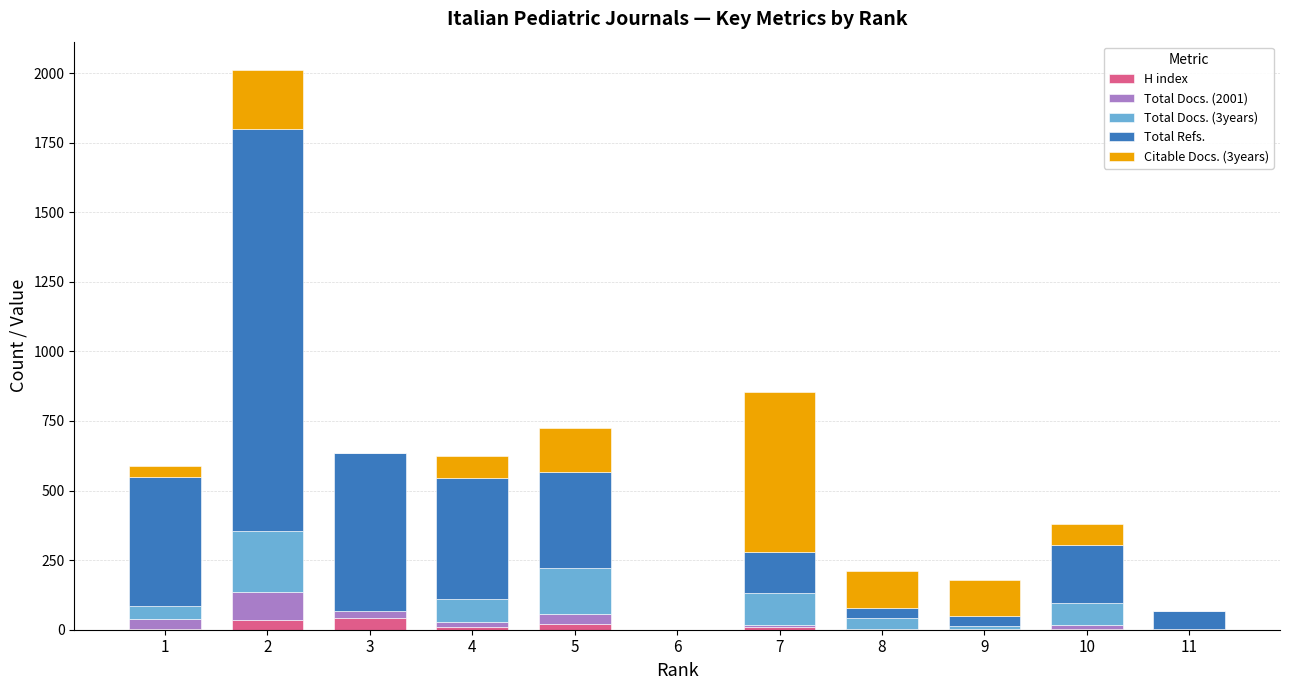

What are all the series names shown in the legend?

H index, Total Docs. (2001), Total Docs. (3years), Total Refs., Citable Docs. (3years)